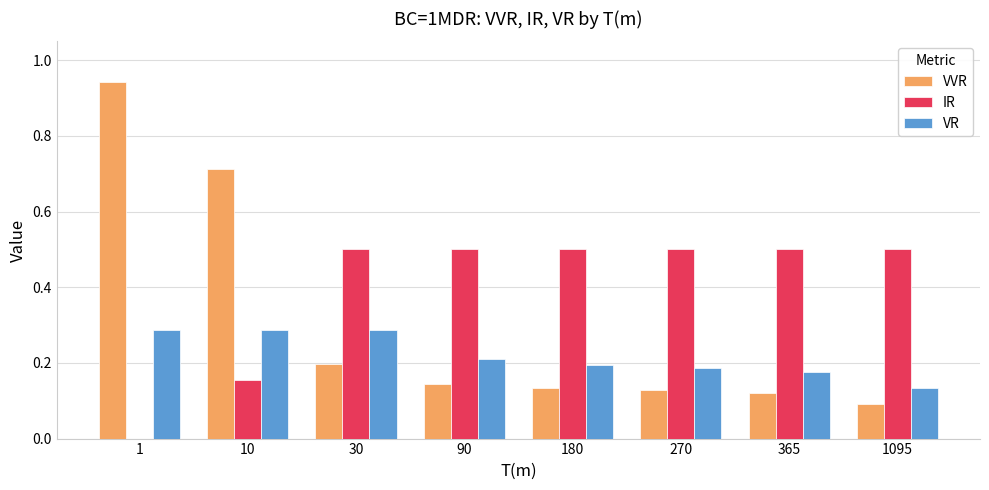

How many groups of bars are there?

8